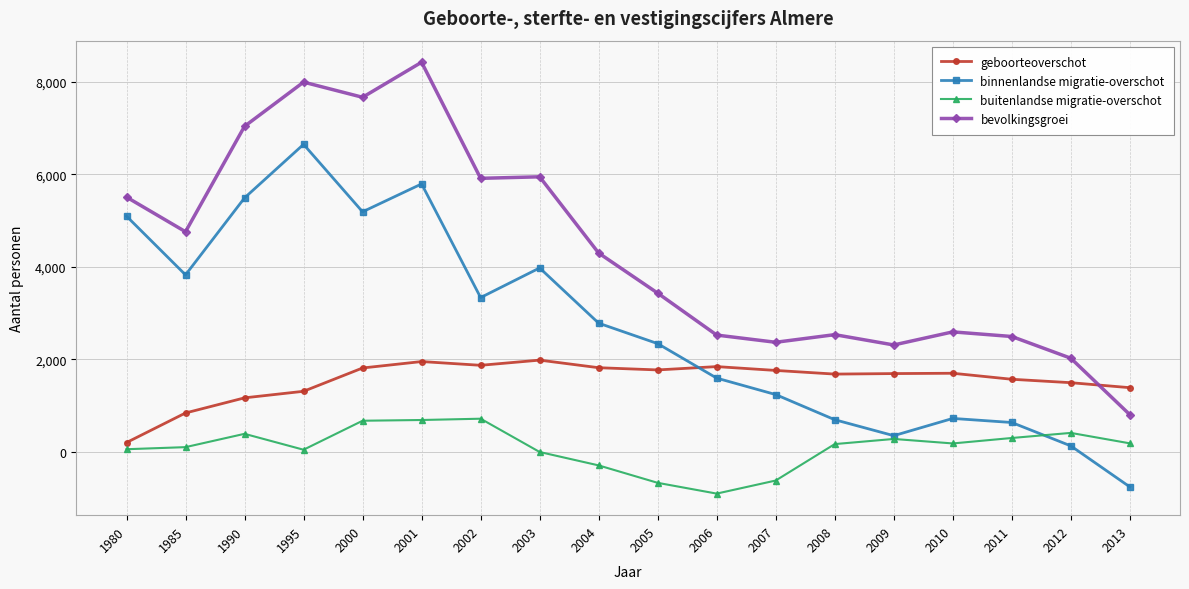

The bevolkingsgroei series shows 2307 at 2009. True or false?

True